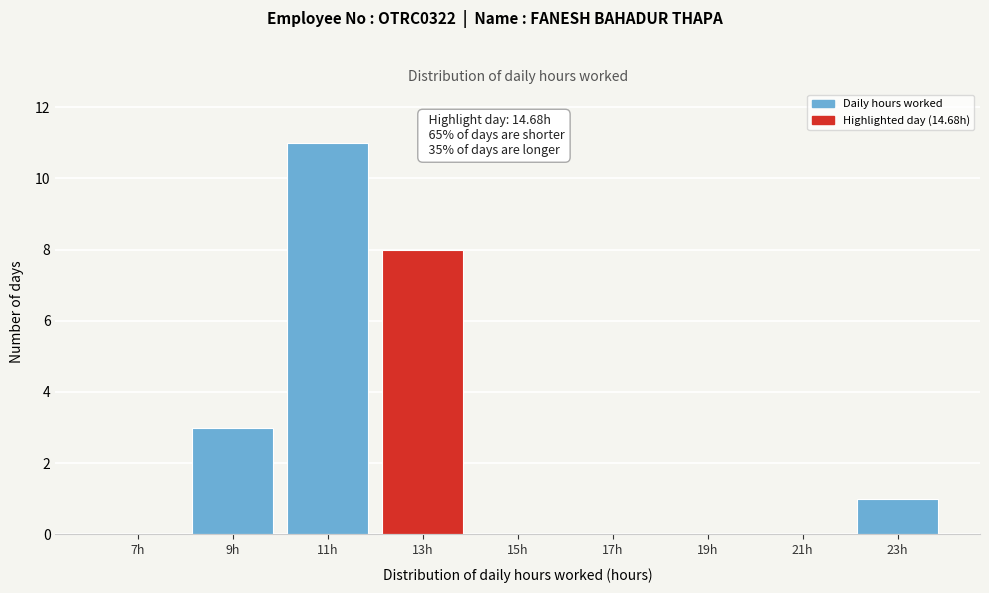

Reading left to right, what are all the values shown in this chart?

7h=0	9h=3	11h=11	13h=8	15h=0	17h=0	19h=0	21h=0	23h=1